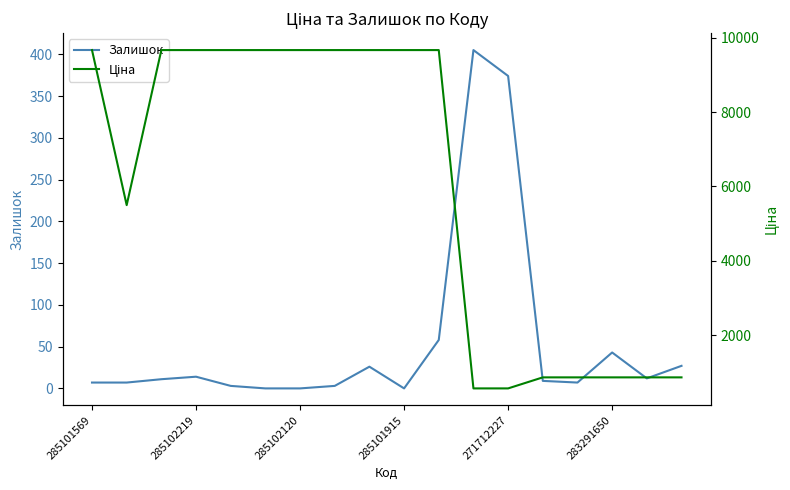

How many interior local valleys does the Залишок series have?

3